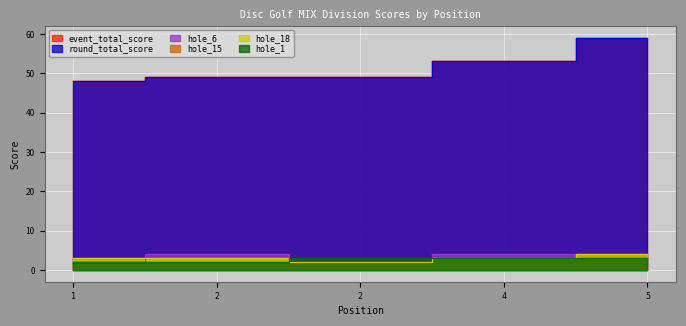

The hole_6 series shows 2 at 1. True or false?

True